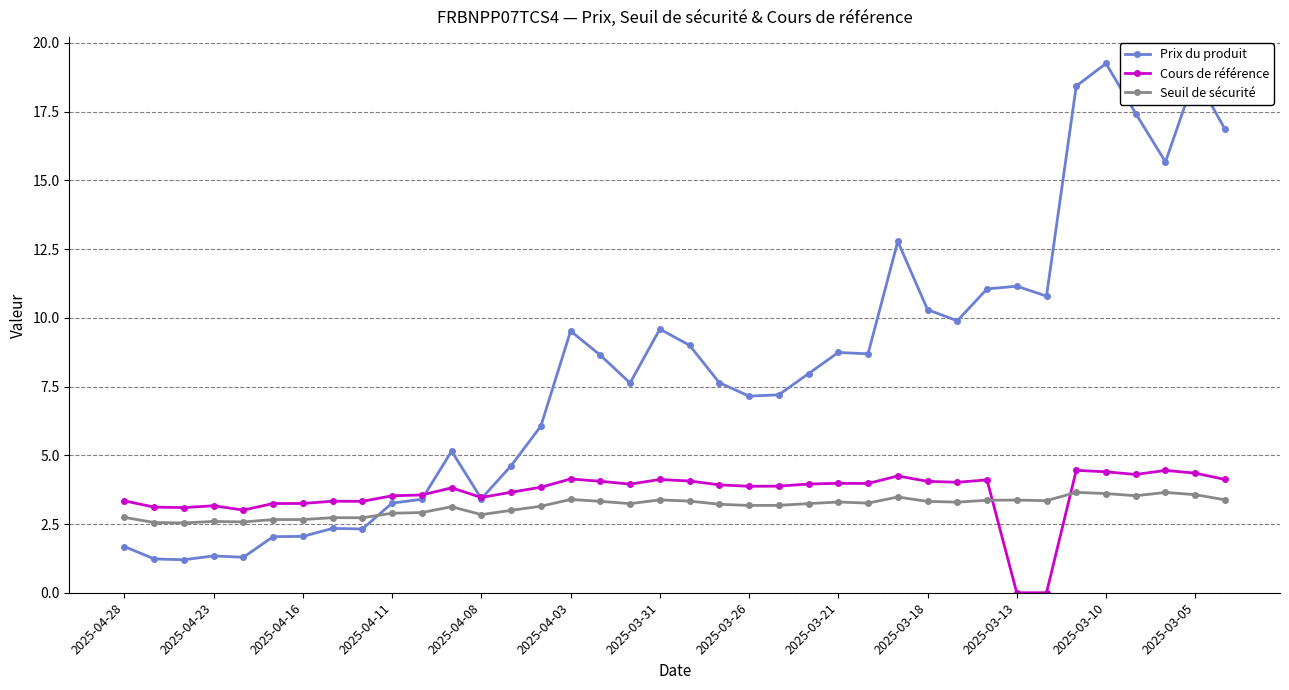

True or false: Seuil de sécurité and Prix du produit intersect in this chart.

True